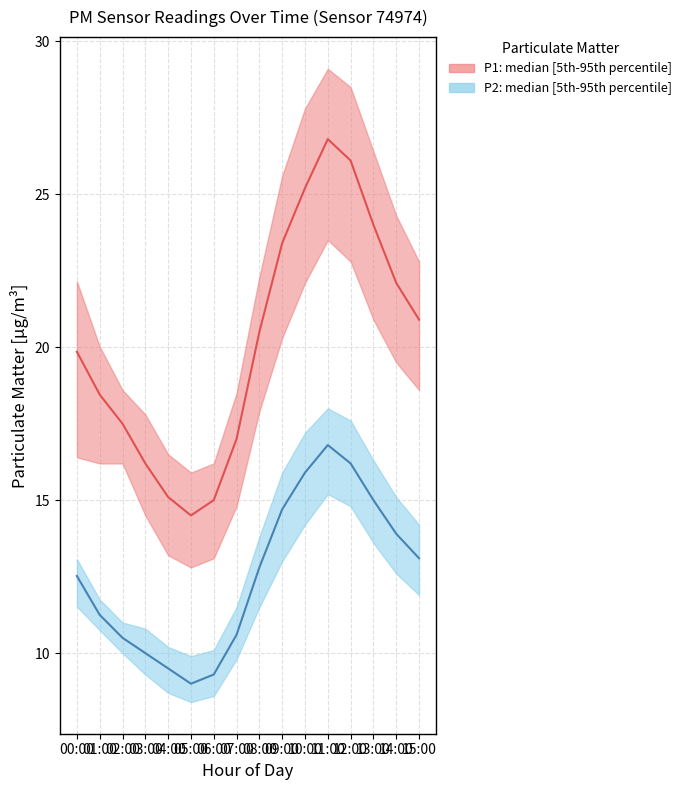

Is it true that P2_median equals 7.3 at 08:00?

False